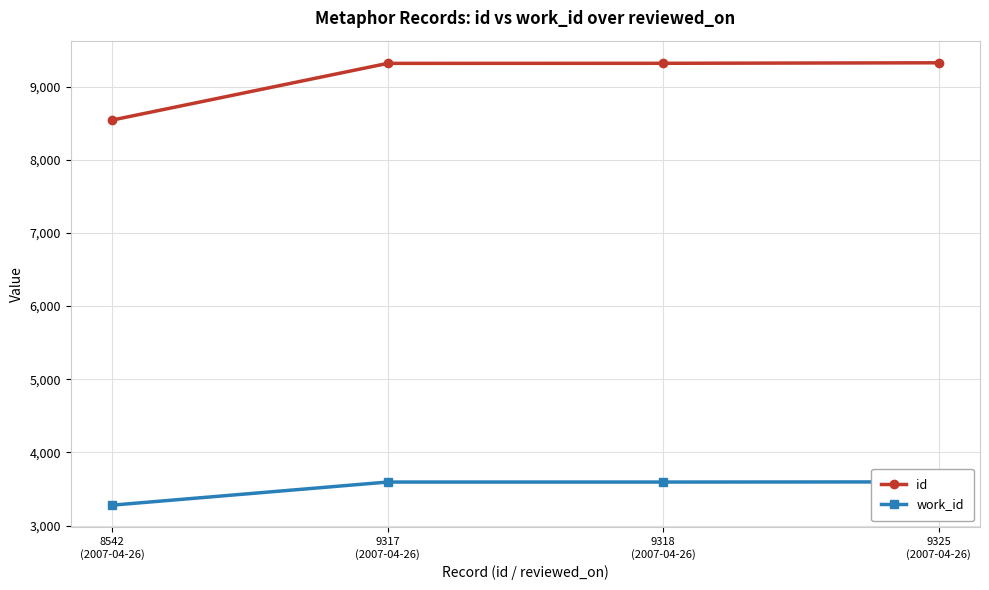

What is the total value across all series at 8542
(2007-04-26)?

11822